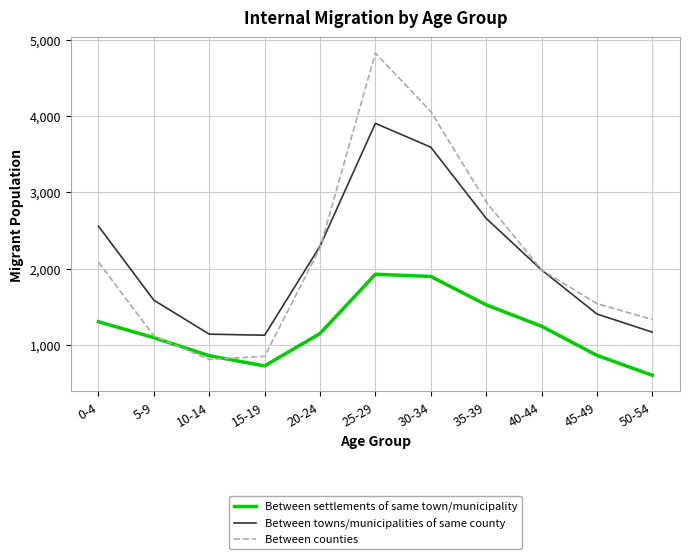

What is the difference between the maximum and minimum values in the Between towns/municipalities of same county series?

2776